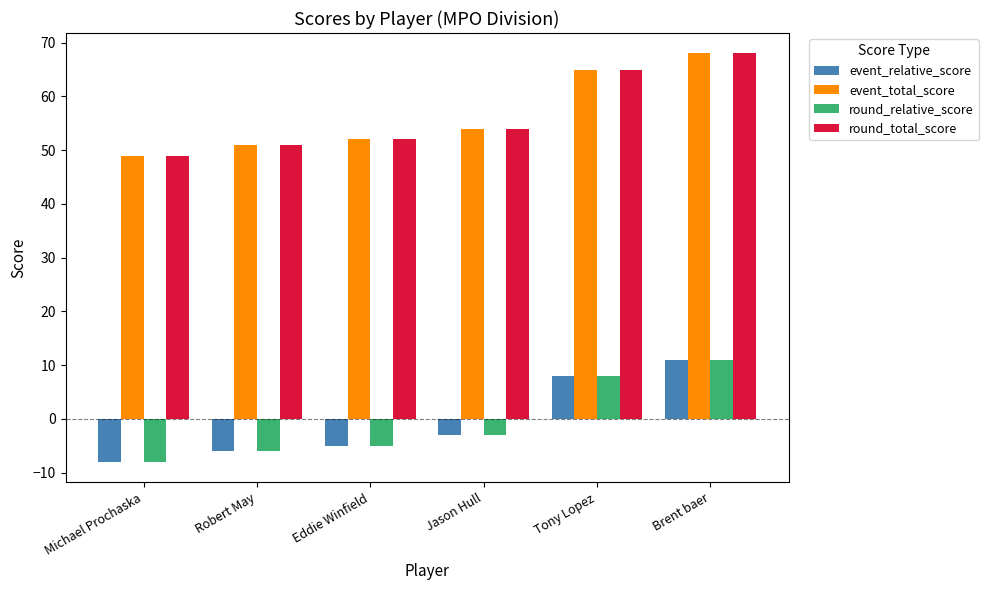

What is the difference between the maximum and minimum values in the event_relative_score series?

19